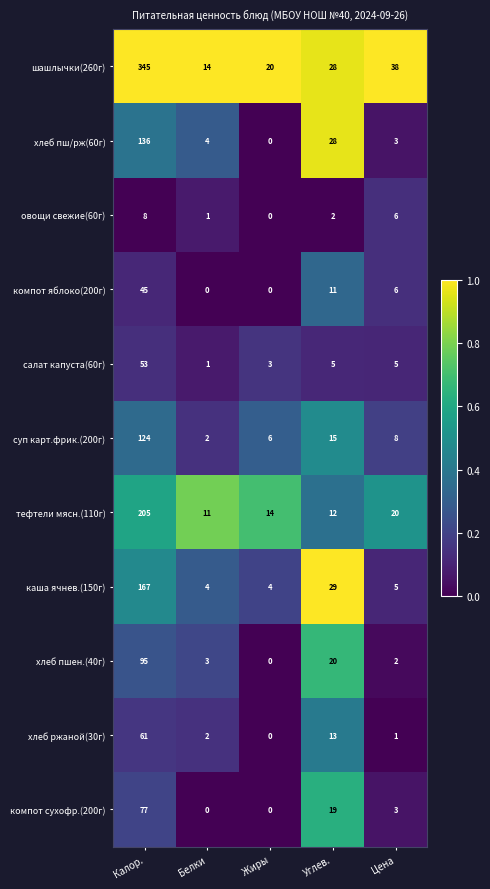

At which category is the sum across all series the highest?

Калор.